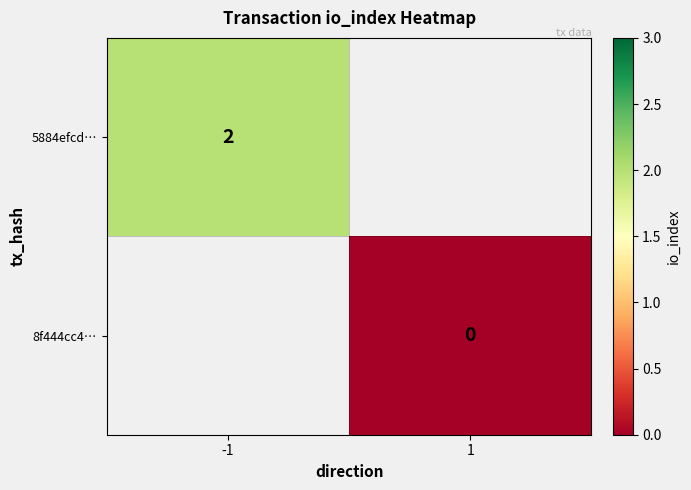

At how many categories does at least one series exceed 1?

1